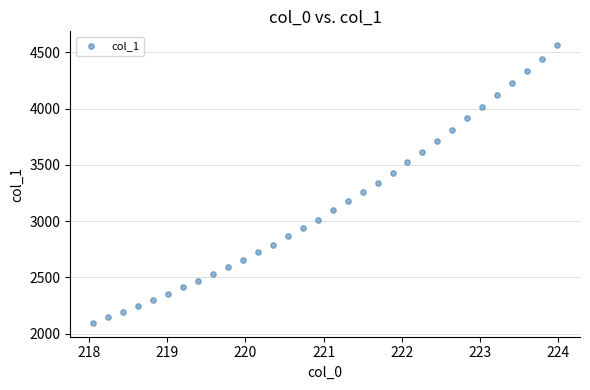

What is the range of X values (max minus min)?

5.9